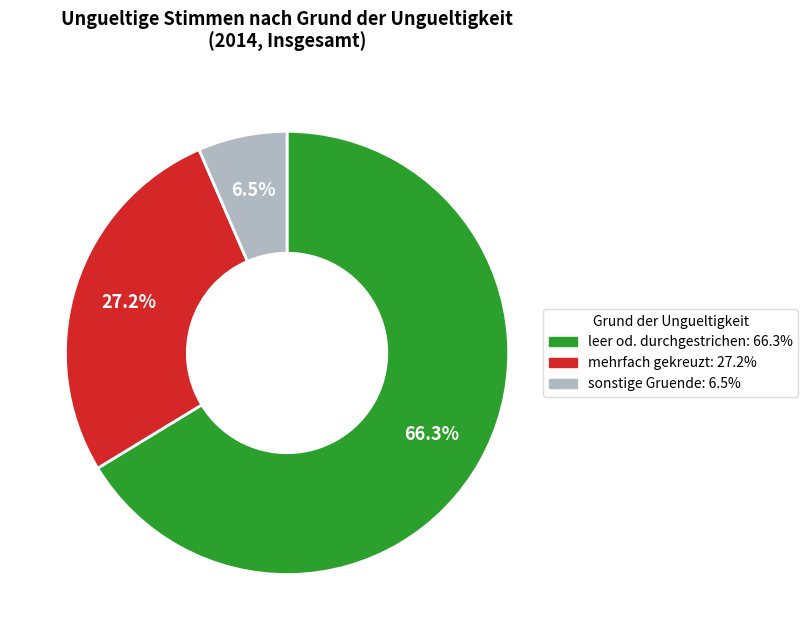

Count the number of slices in the pie.

3